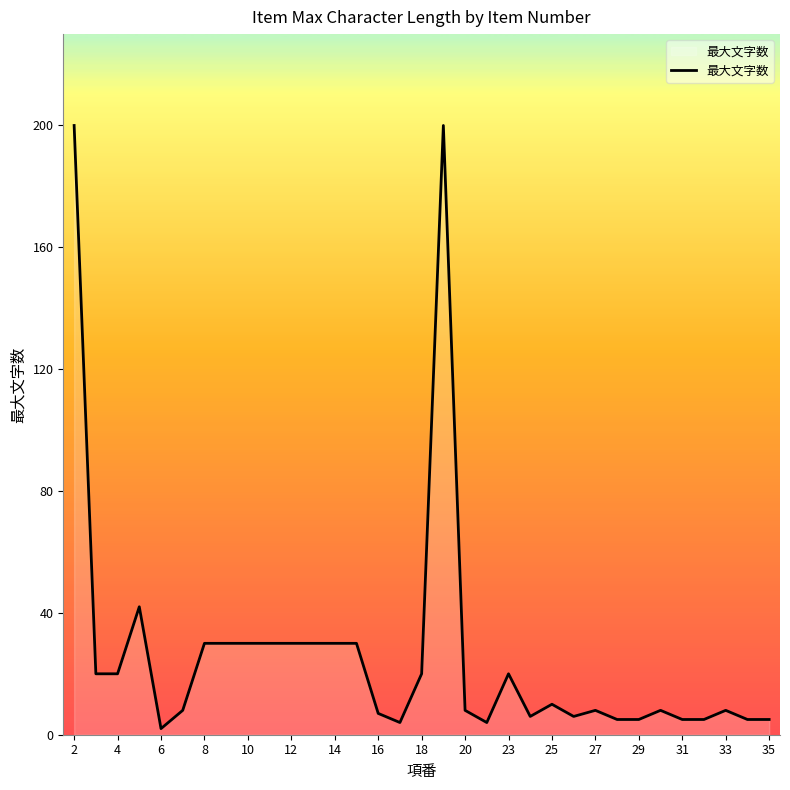

What is the difference between the maximum and minimum values?

198